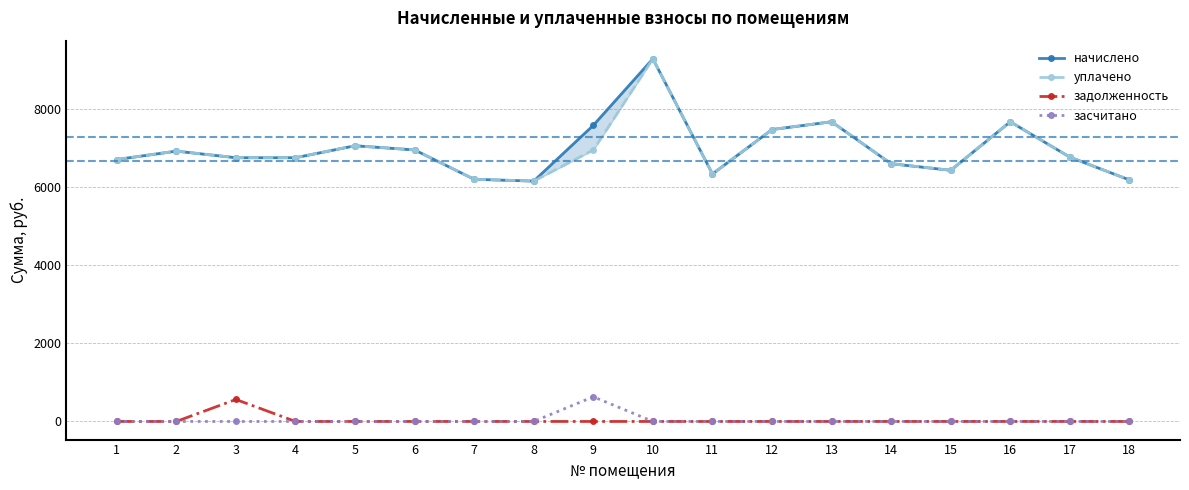

How many data points does each series have?

18